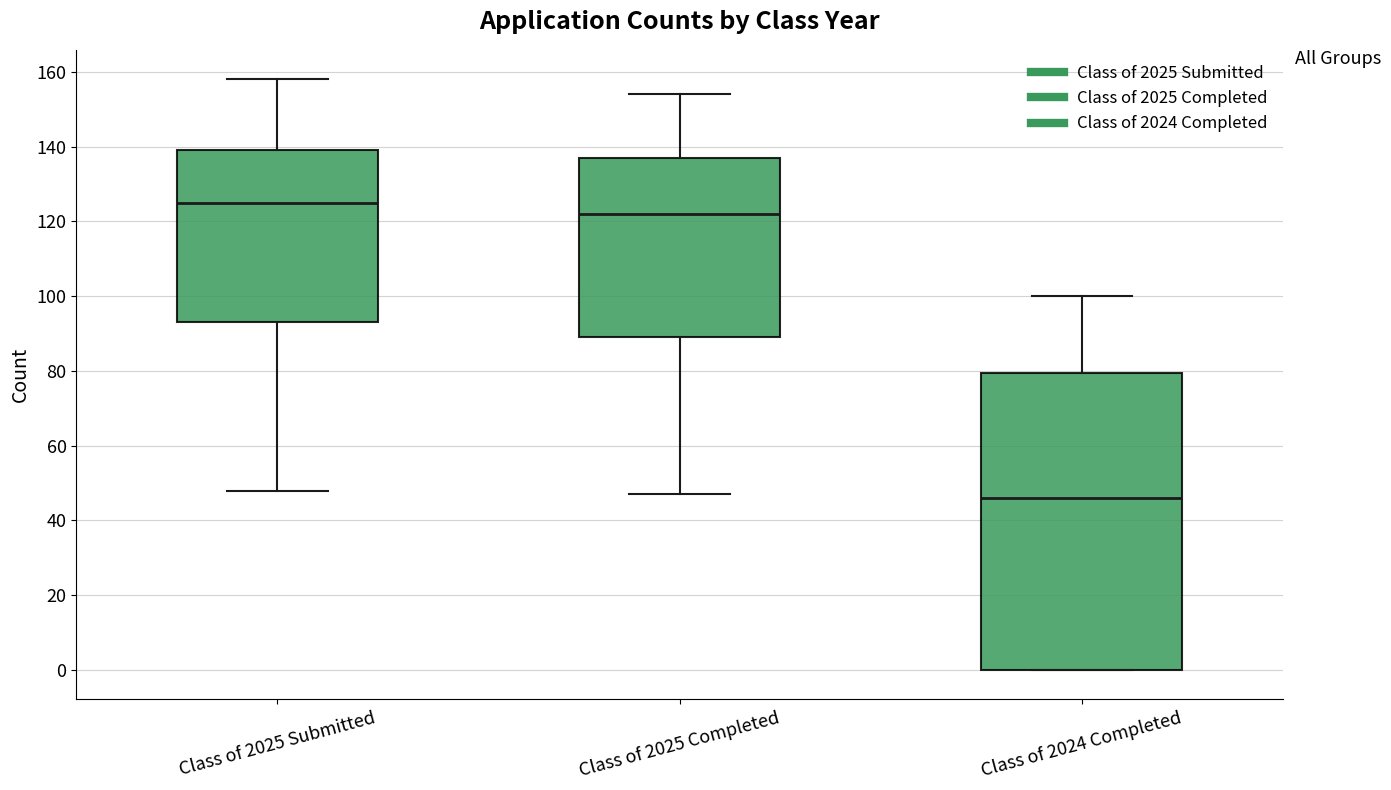

Reading left to right, transcribe this box plot: for each box, give where its median line is, the range the box spans, and where its two whiskers end, as read against the y-axis. The values are not printed on the chart, so give them approximately, as read against the axis.

Class of 2025 Submitted: median 126, box 94 to 140, whiskers 48 to 158
Class of 2025 Completed: median 122, box 90 to 138, whiskers 48 to 154
Class of 2024 Completed: median 46, box 0 to 80, whiskers 0 to 100